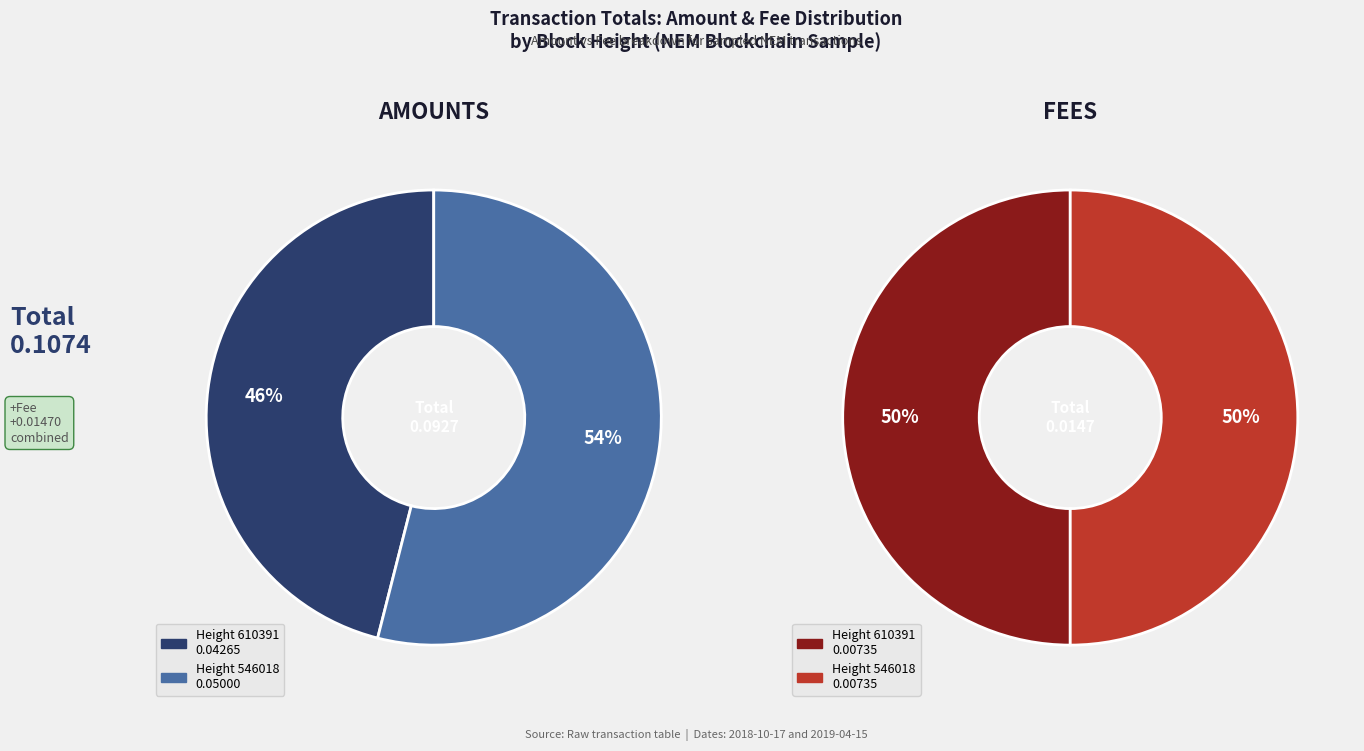

Which has a higher value, 610391 or 546018?

546018